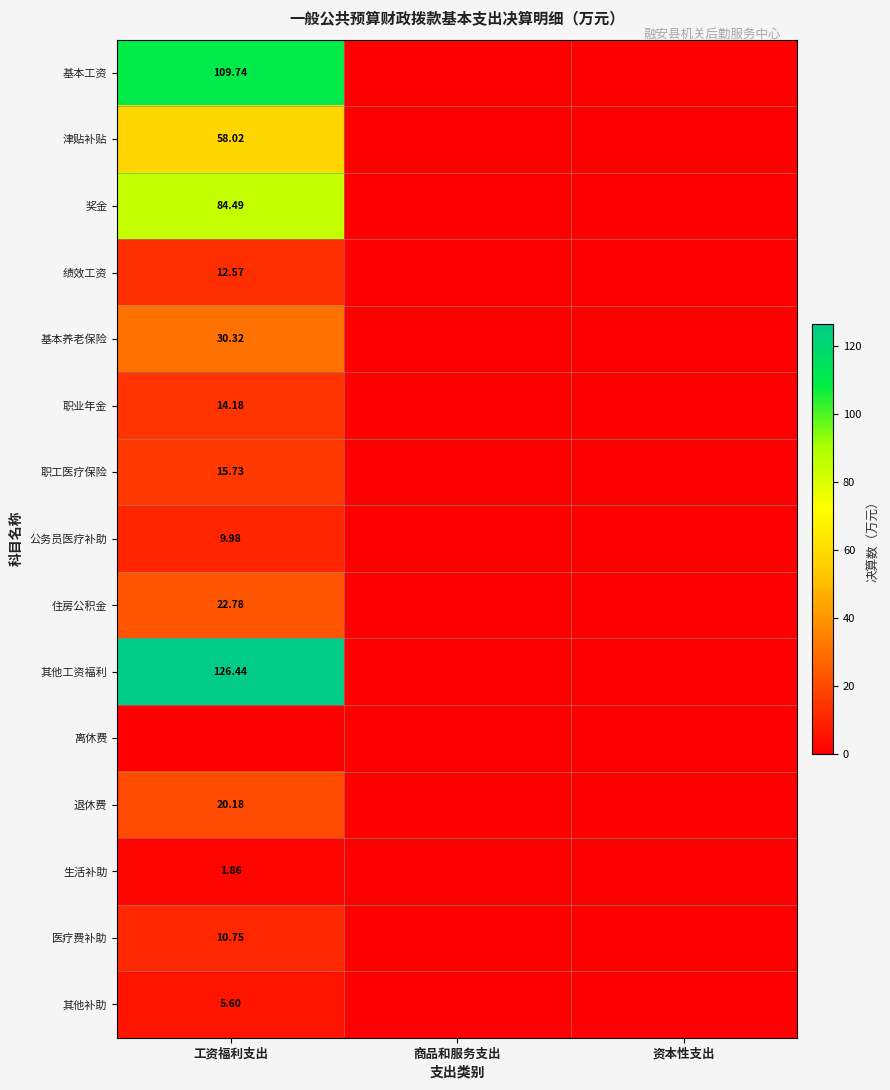

Which label corresponds to the smallest value in the chart?

商品和服务支出